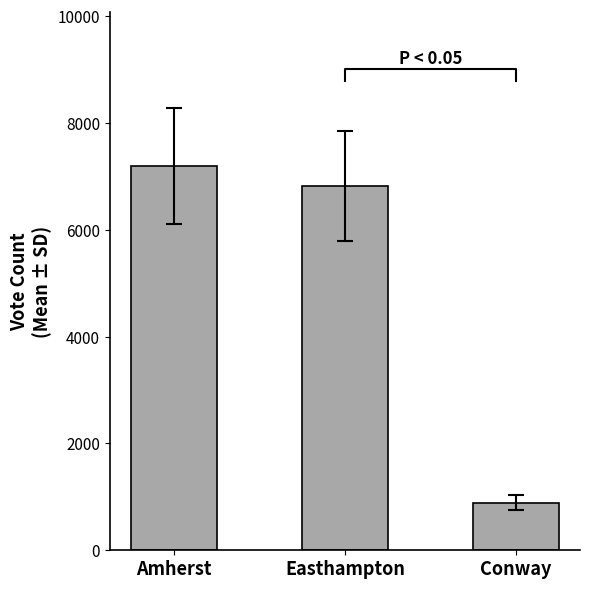

How many bars are there in total?

3